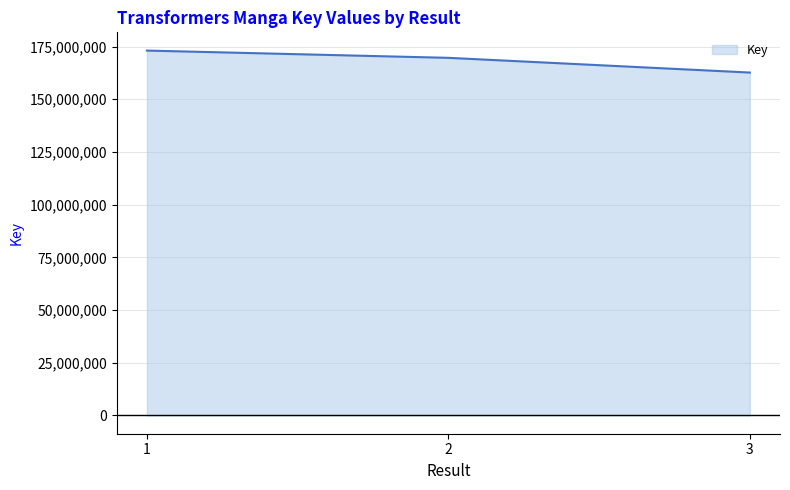

How many lines are shown in the chart?

1